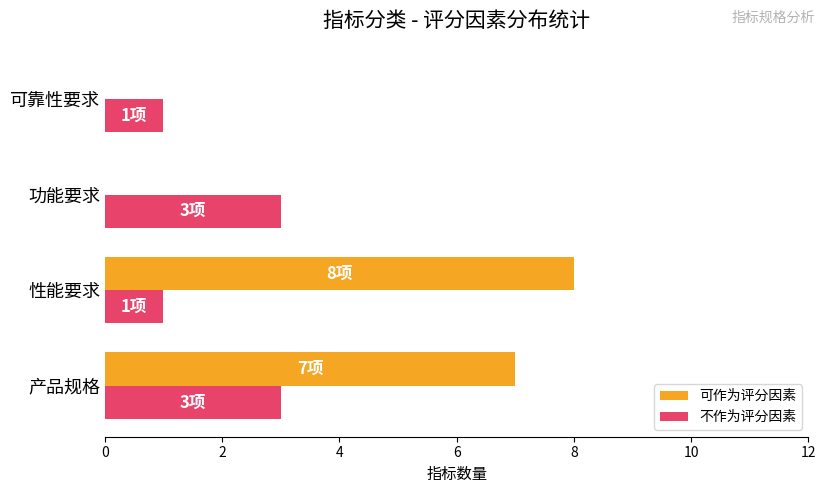

What is the greatest value displayed?

8